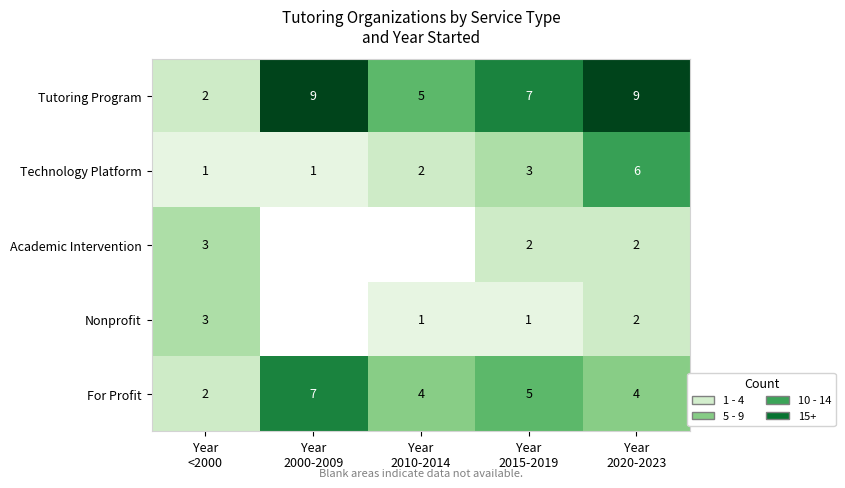

What is the difference between the second highest and second lowest values in the Tutoring Program series?

4